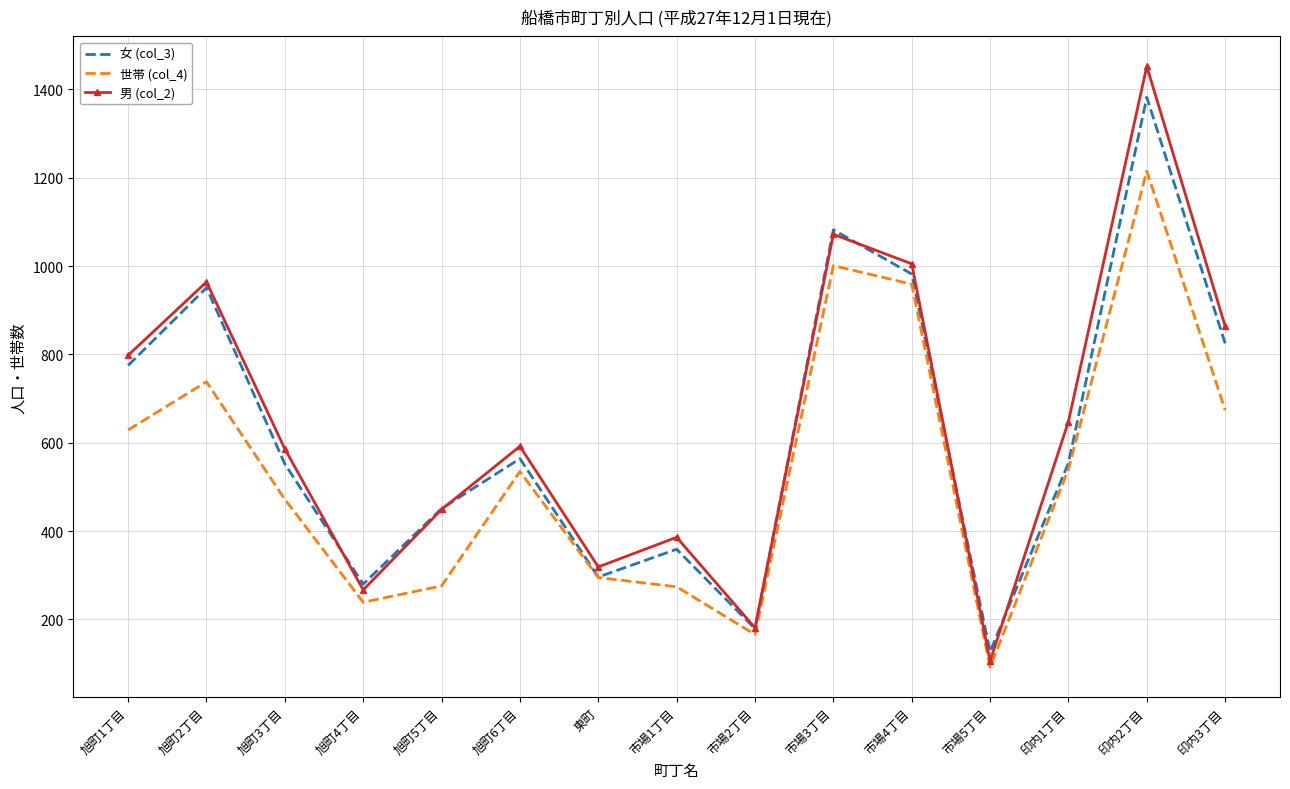

Is the value of 男 (col_2) at 旭町2丁目 greater than the value of 女 (col_3) at 市場3丁目?

No